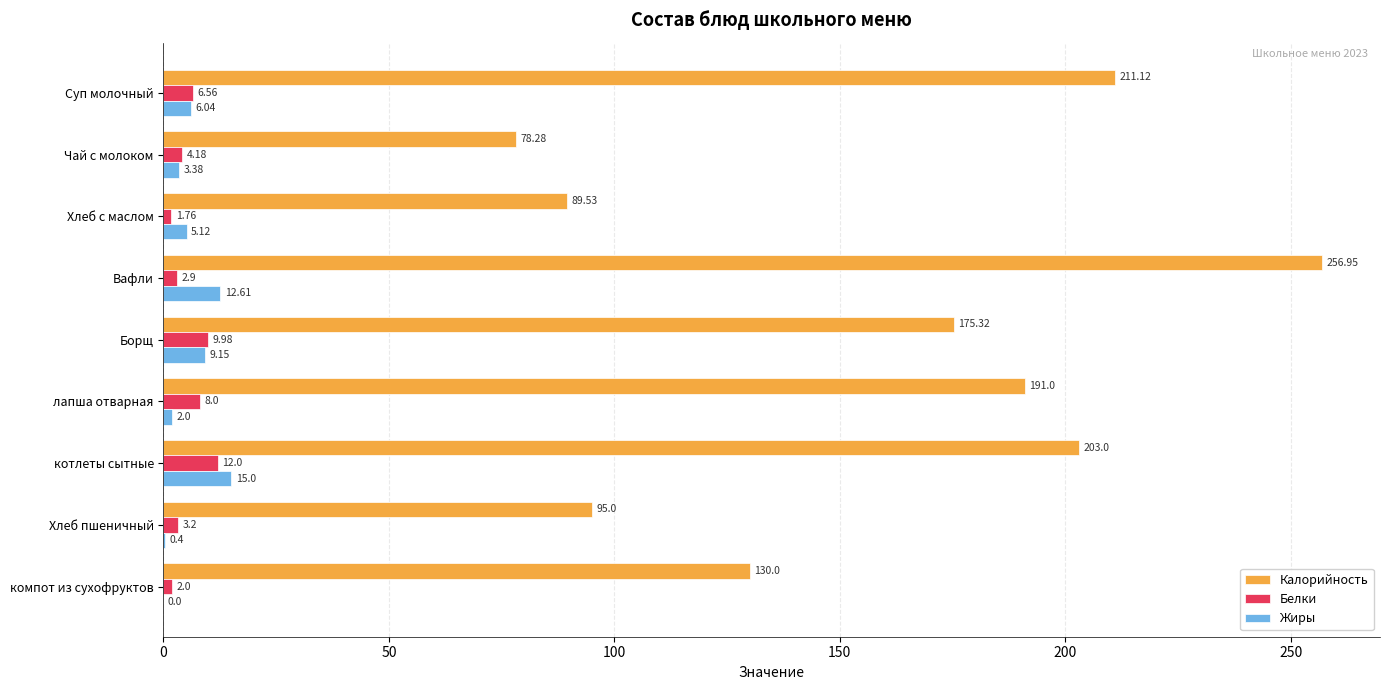

What is the sum of all Белки values?

50.6